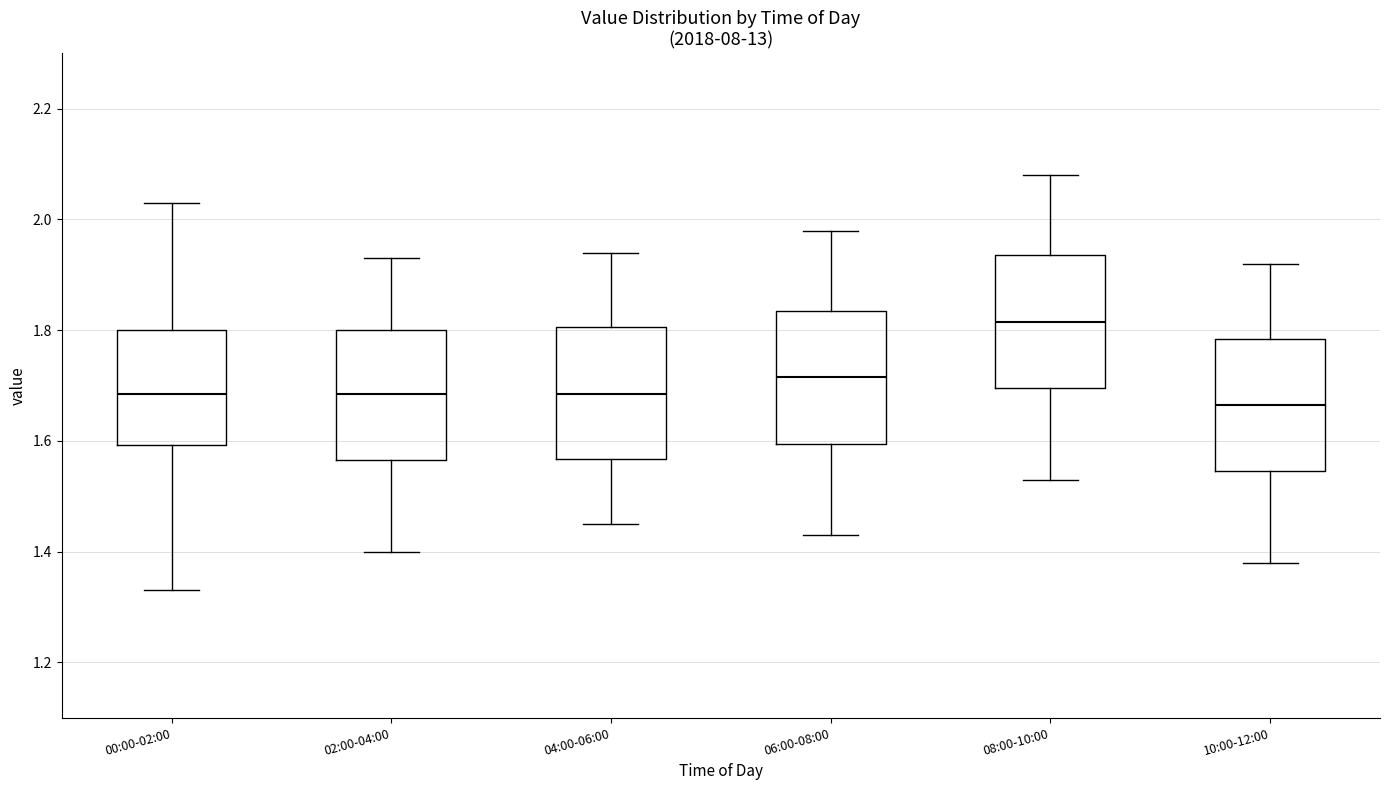

Reading left to right, read every box against the y-axis: the position of its median line, the range the box covers, and the ends of its whiskers. The values are not printed on the chart, so give them approximately, as read against the axis.

00:00-02:00: median 1.68, box 1.60 to 1.80, whiskers 1.34 to 2.04
02:00-04:00: median 1.68, box 1.56 to 1.80, whiskers 1.40 to 1.94
04:00-06:00: median 1.68, box 1.56 to 1.80, whiskers 1.46 to 1.94
06:00-08:00: median 1.72, box 1.60 to 1.84, whiskers 1.44 to 1.98
08:00-10:00: median 1.82, box 1.70 to 1.94, whiskers 1.54 to 2.08
10:00-12:00: median 1.66, box 1.54 to 1.78, whiskers 1.38 to 1.92